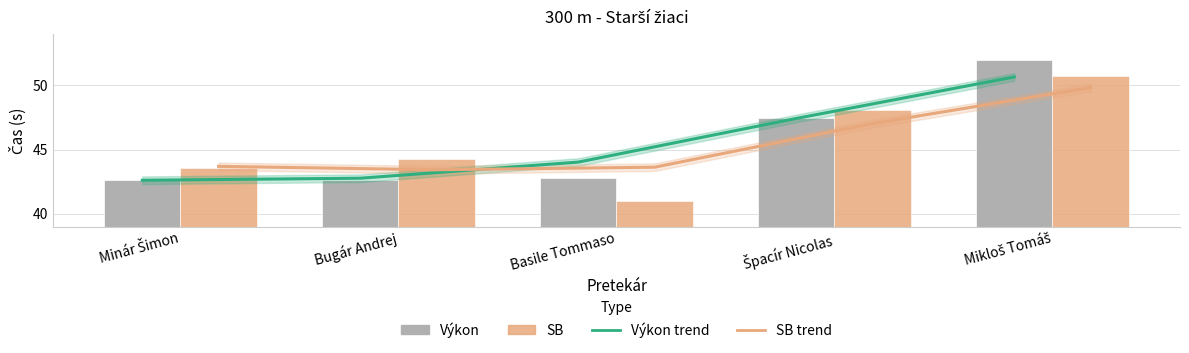

What is the total value across all series at Basile Tommaso?

171.4